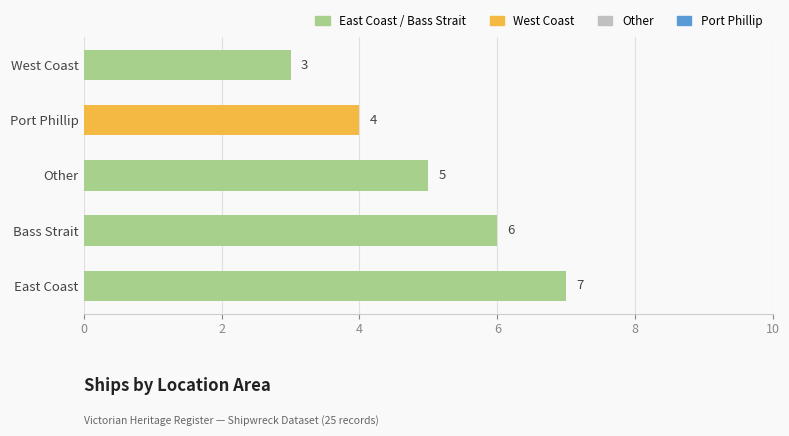

Count the number of categories in the chart.

5